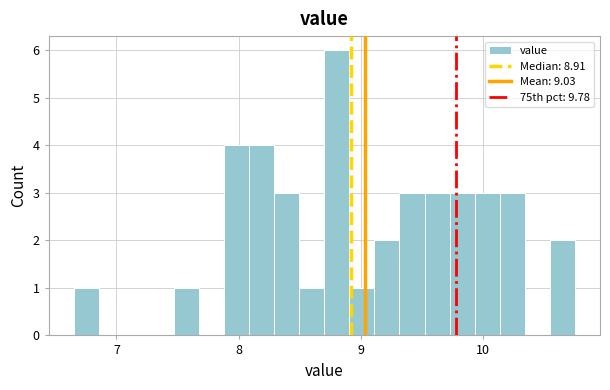

Read against the x-axis, roughly where is the centre of the tallest bar?

8.8